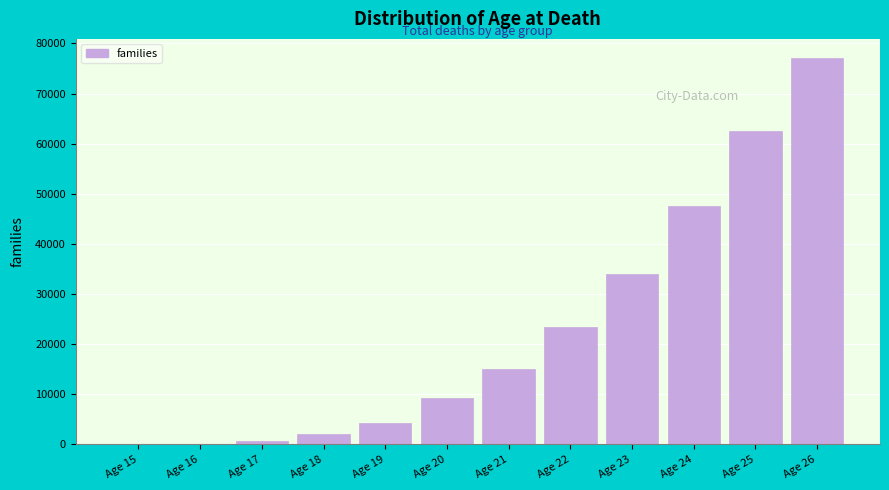

What is the sum of all values?

276161